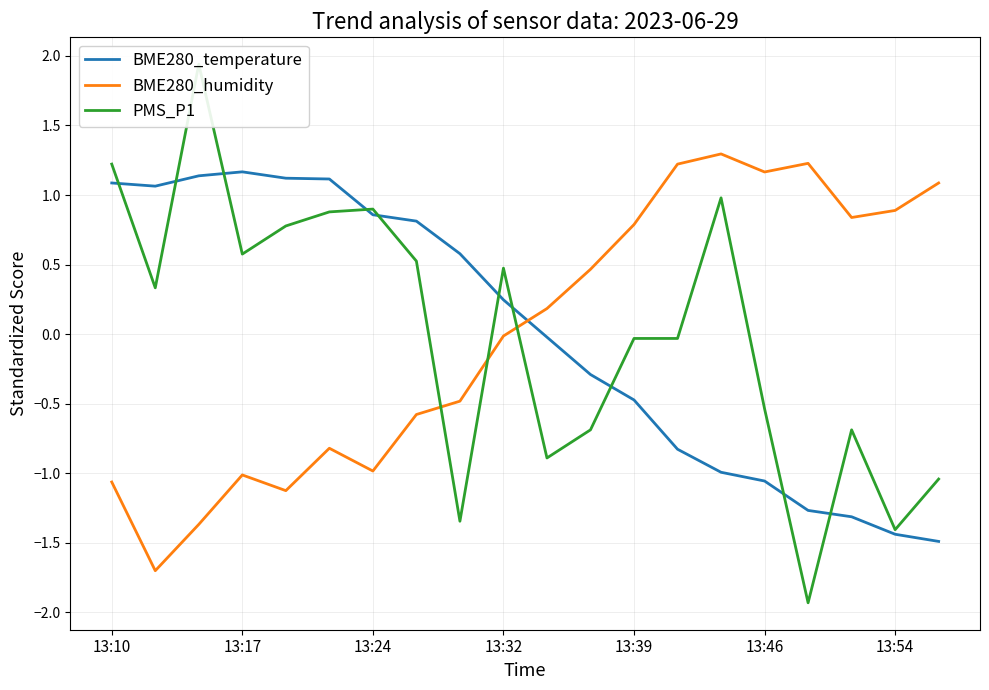

What is the difference between the maximum and minimum values in the PMS_P1 series?

3.9